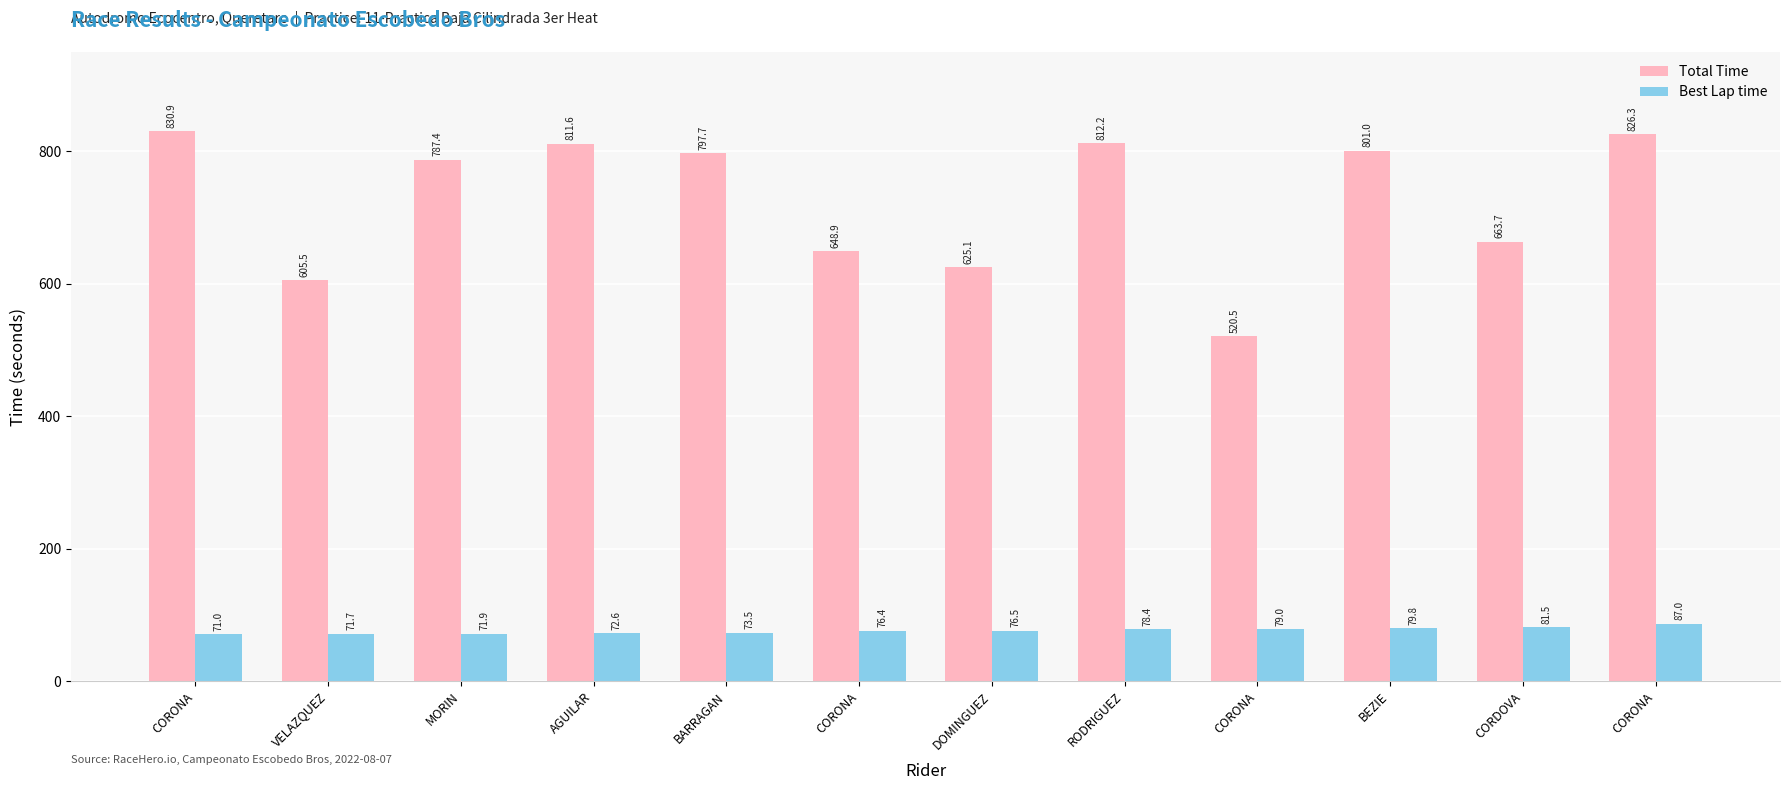

What are all the series names shown in the legend?

Total Time, Best Lap time